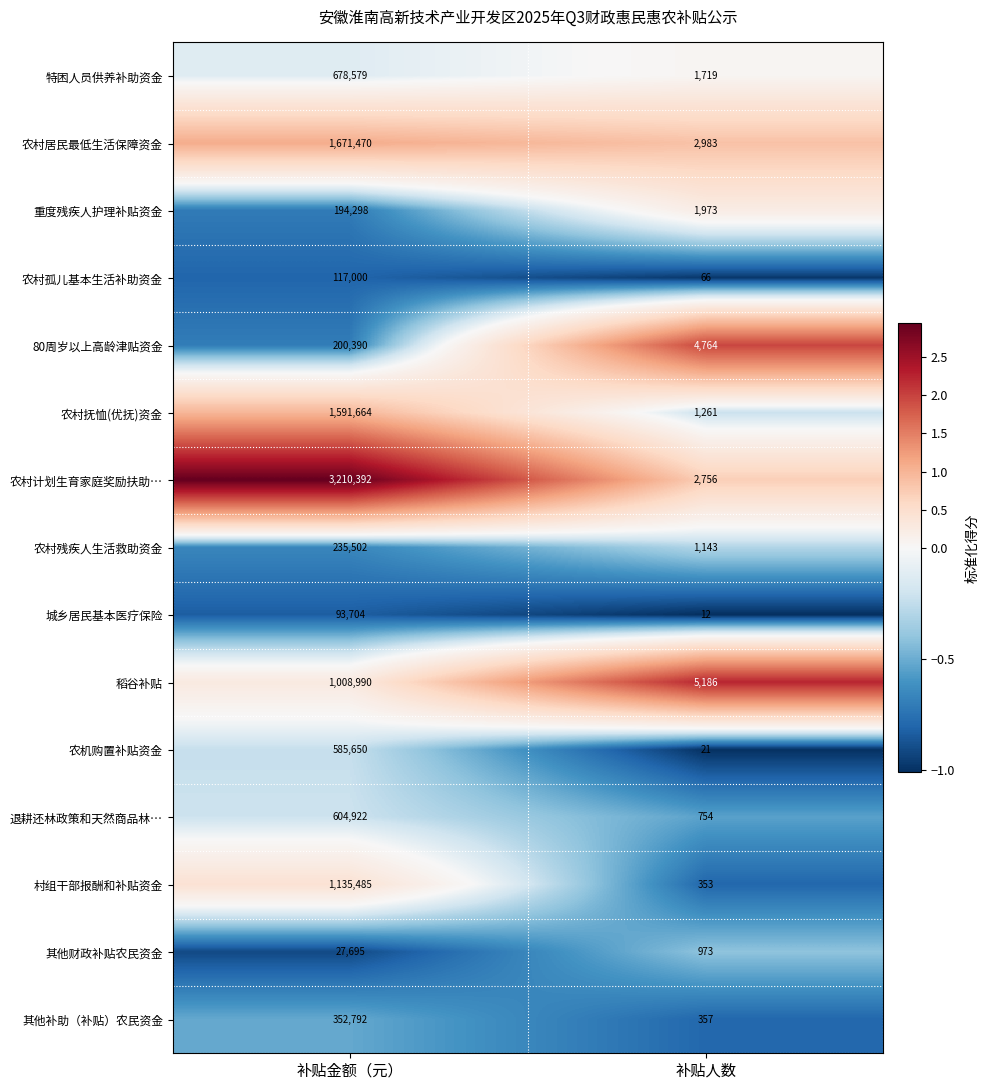

True or false: 农村居民最低生活保障资金 has a value of 1671470 at 补贴金额（元）.

True